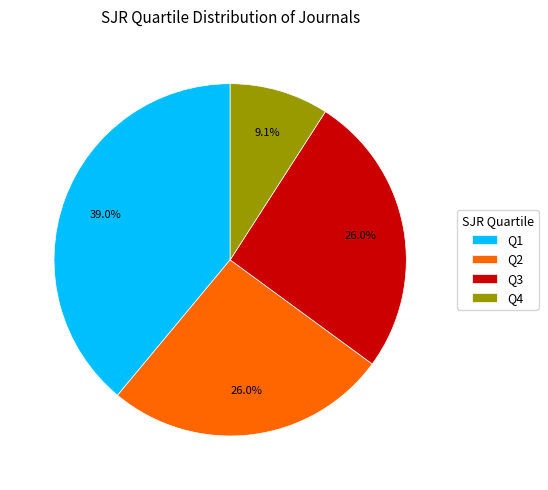

Is it true that Q1 is 39% of the pie?

True